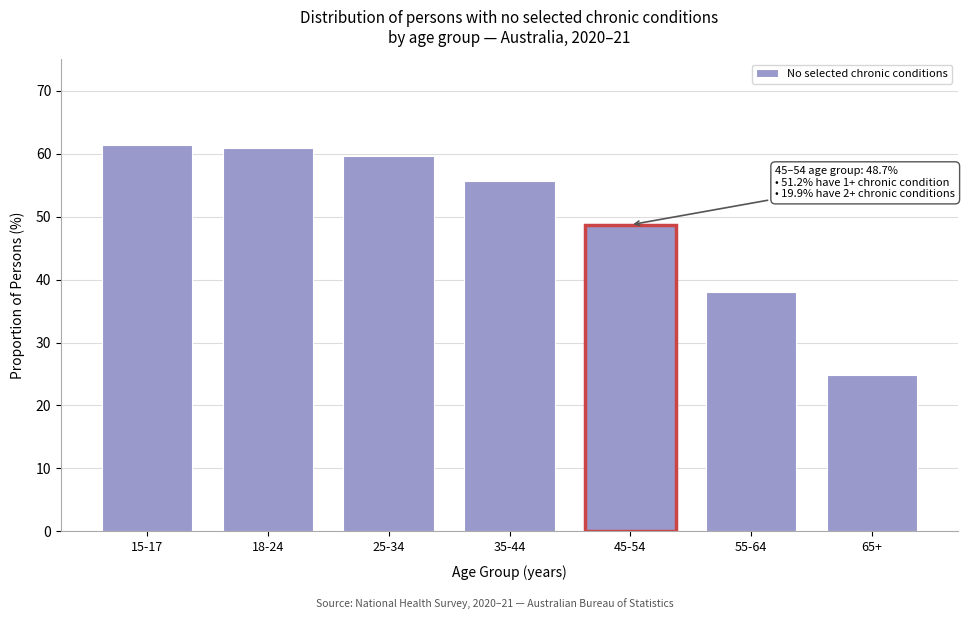

Reading left to right, what are all the values shown in this chart?

15-17=61.4	18-24=60.9	25-34=59.6	35-44=55.7	45-54=48.7	55-64=38.0	65+=24.8